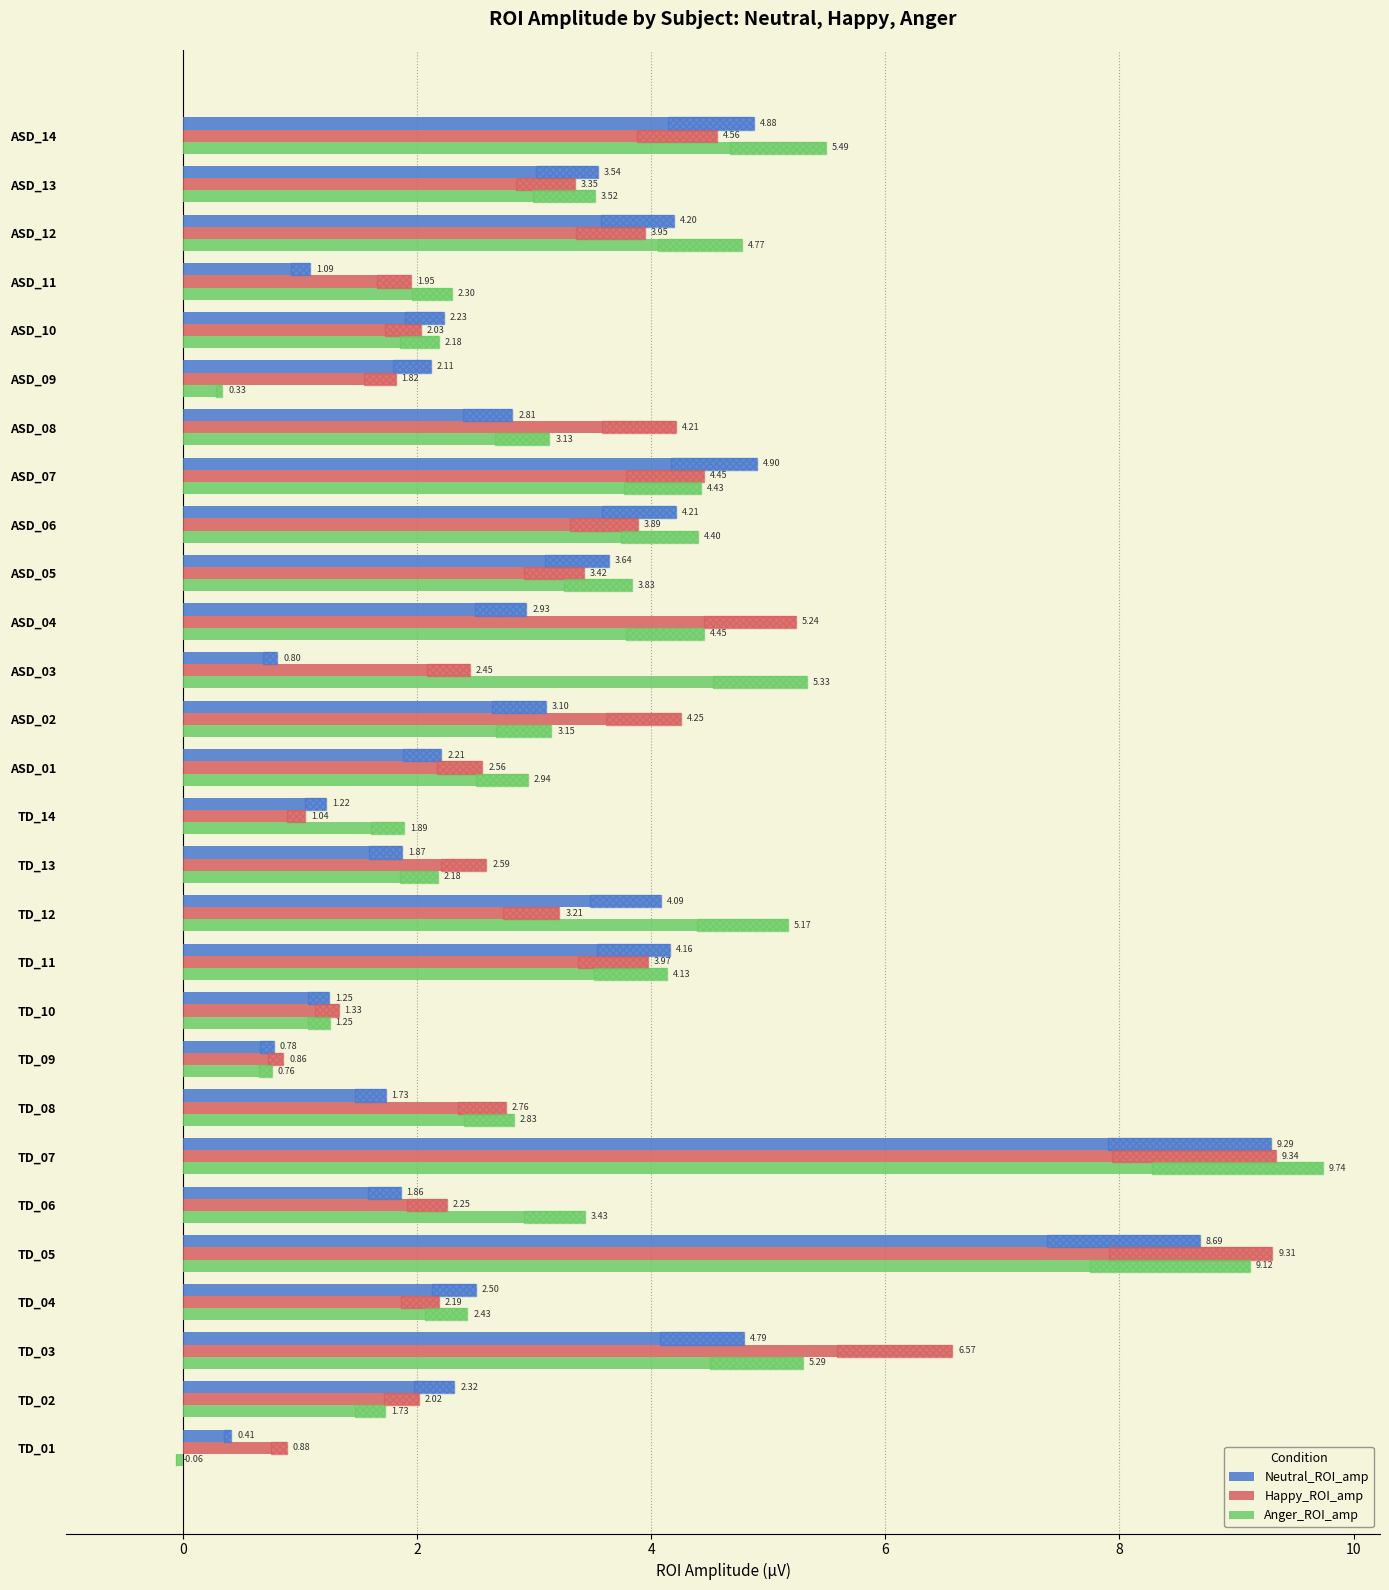

The Neutral_ROI_amp series shows 14.7 at TD_07. True or false?

False